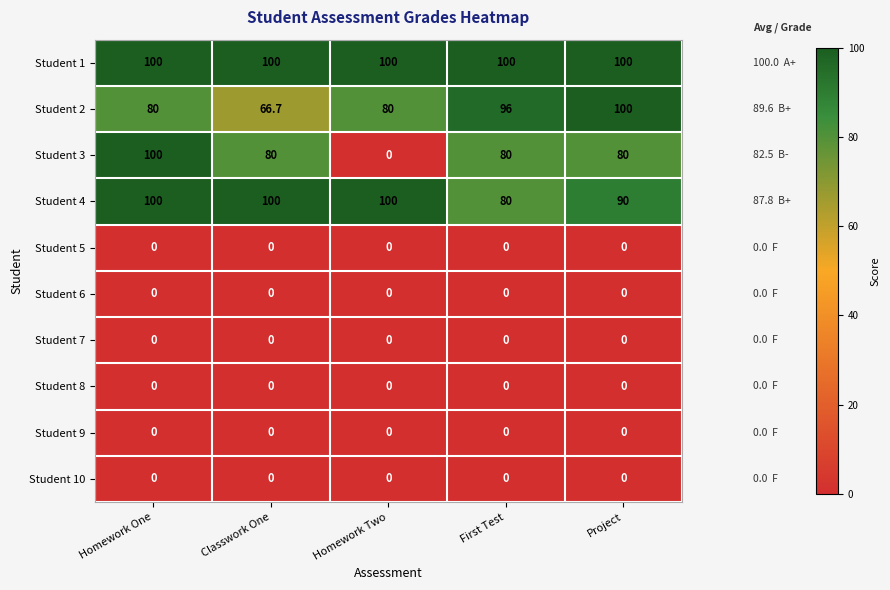

What is the sum of the Student 1 values at Homework One and Classwork One?

200.0